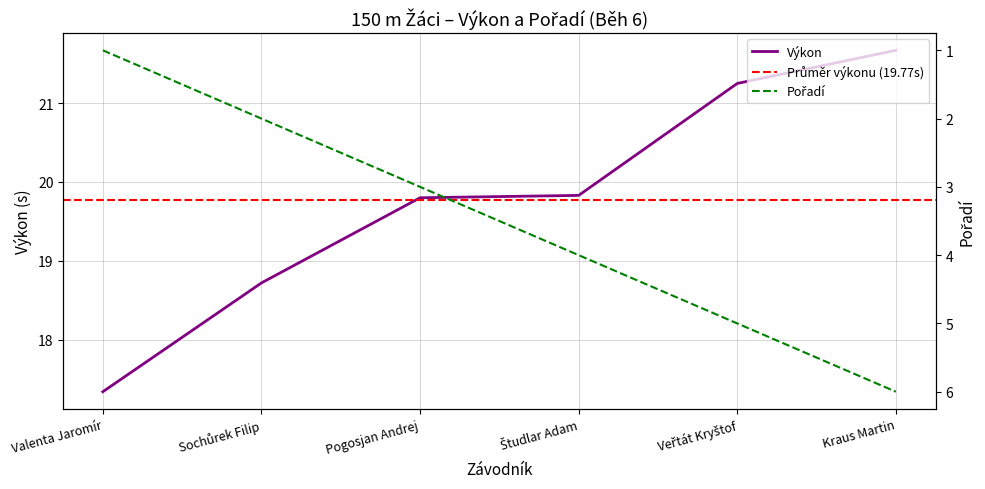

What is the spread (max minus min) of values at Kraus Martin?

15.7